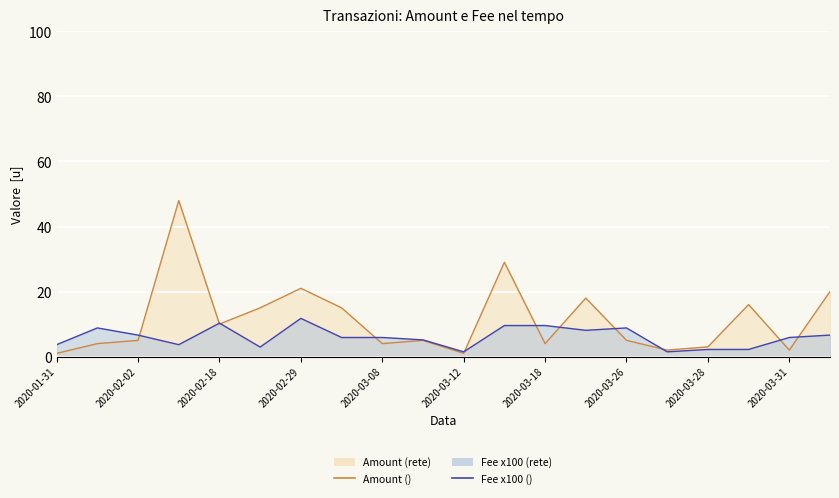

Which has a higher value, 2020-03-08 or 2020-02-29?

2020-02-29